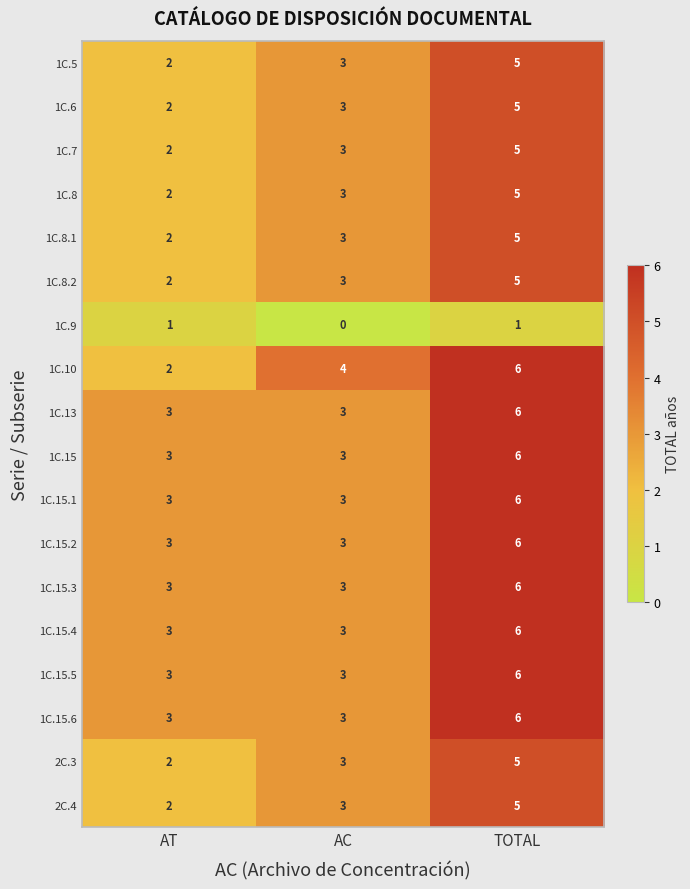

At how many categories does at least one series exceed 0?

3